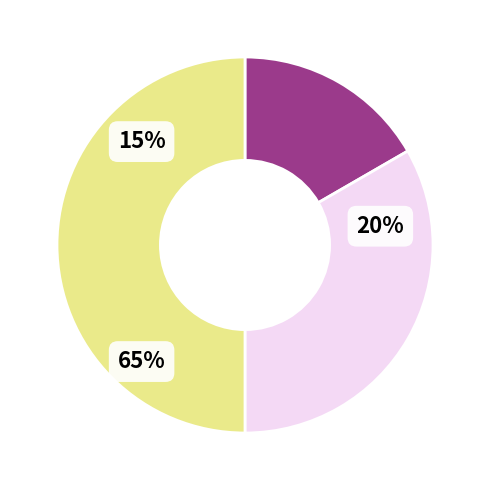

Which category has the smallest portion of the pie?

Основне місце роботи